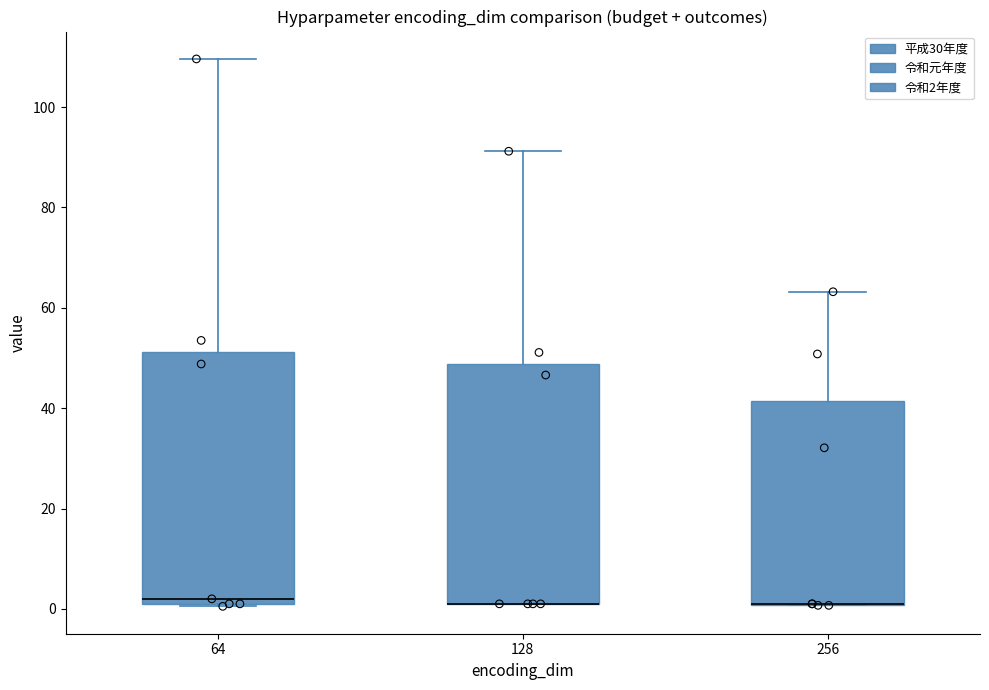

Which box is the tallest, from its lower edge to its upper edge?

64